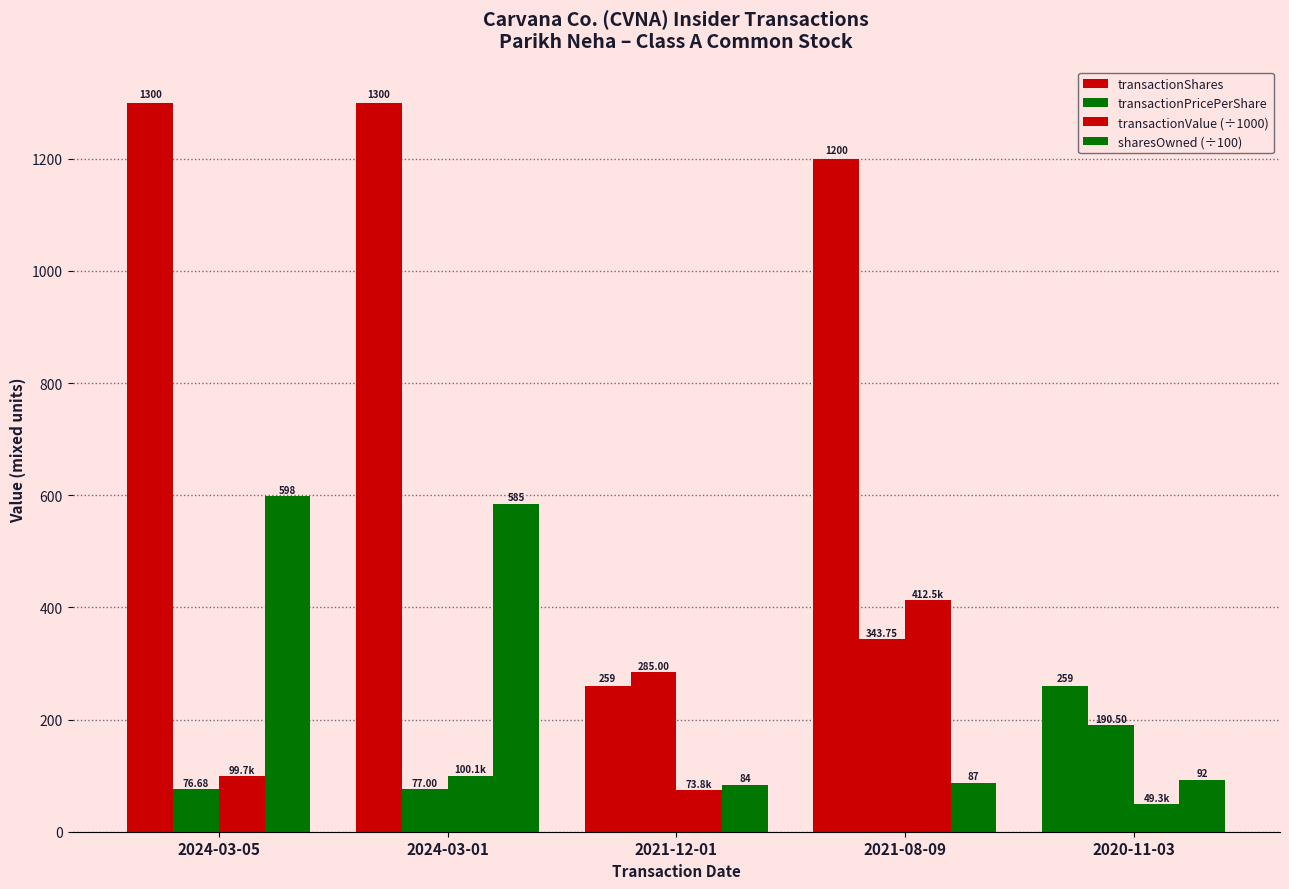

Are the bars horizontal?

No